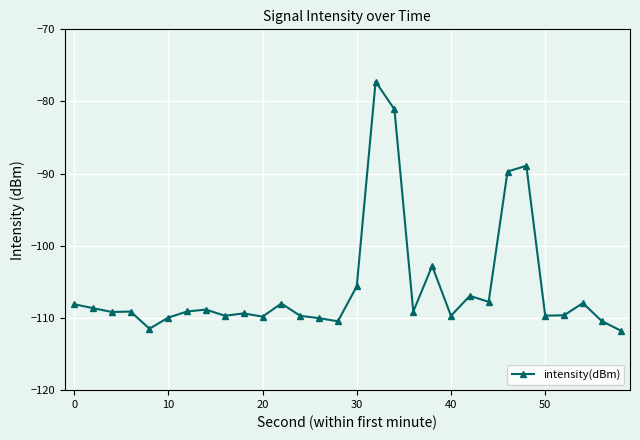

What is the average value?

-105.7